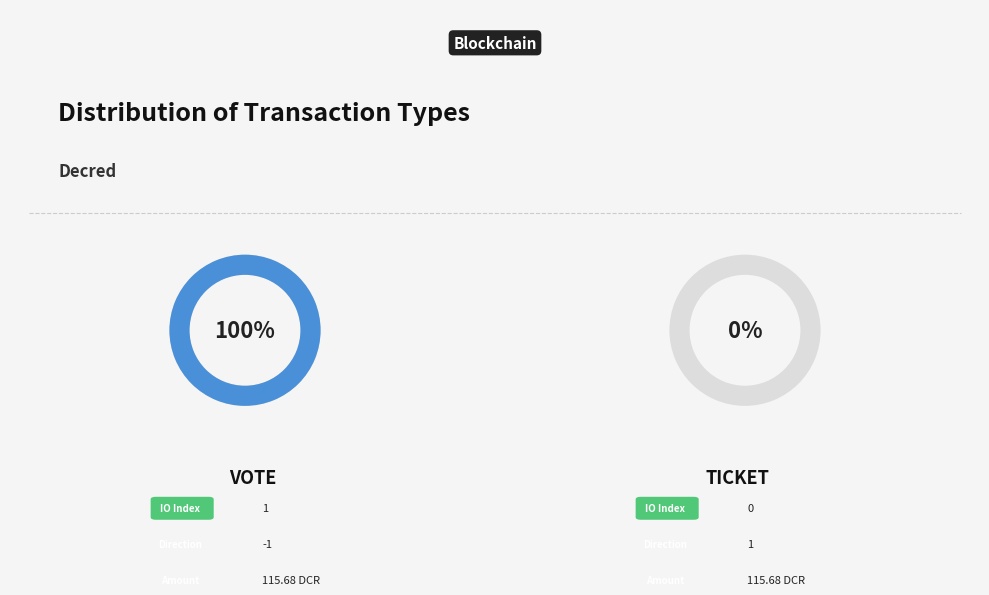

How many segments does this pie chart have?

2